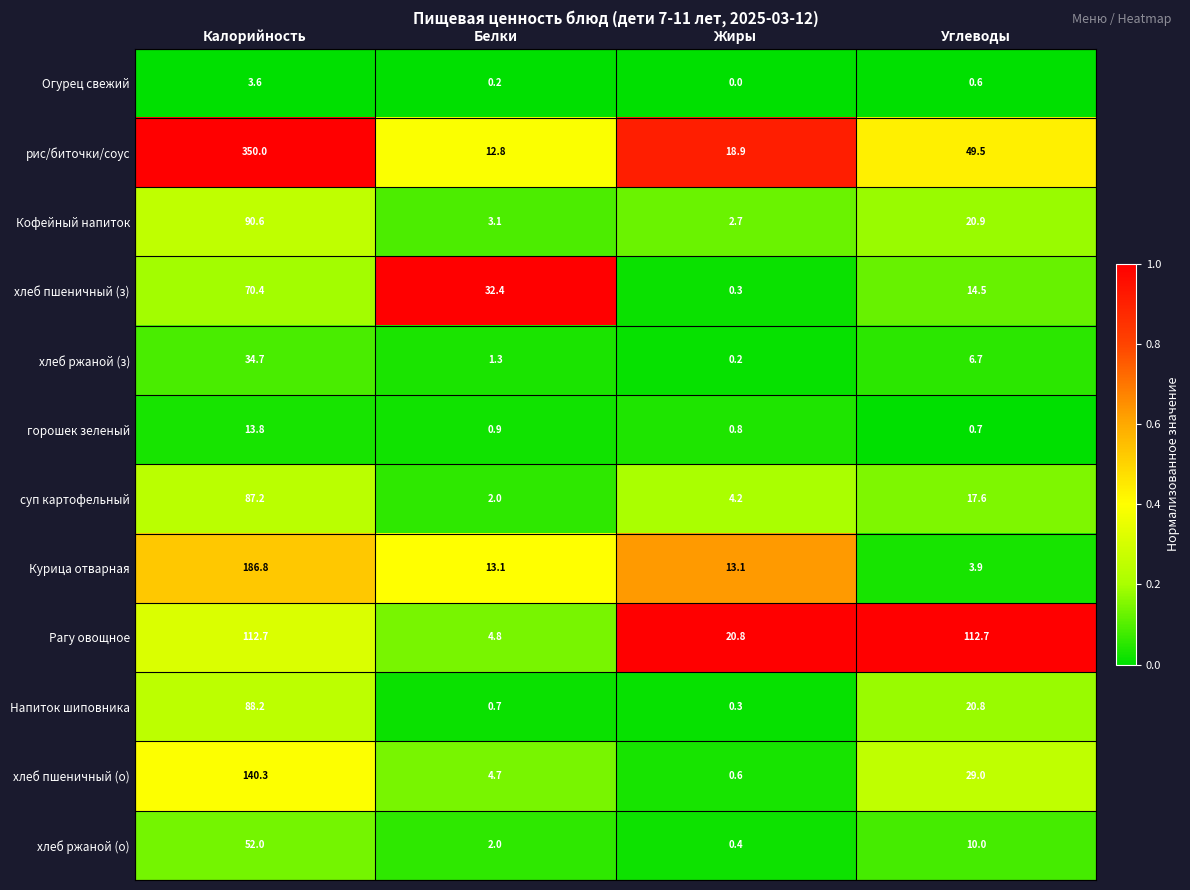

Count the number of data series in this chart.

12